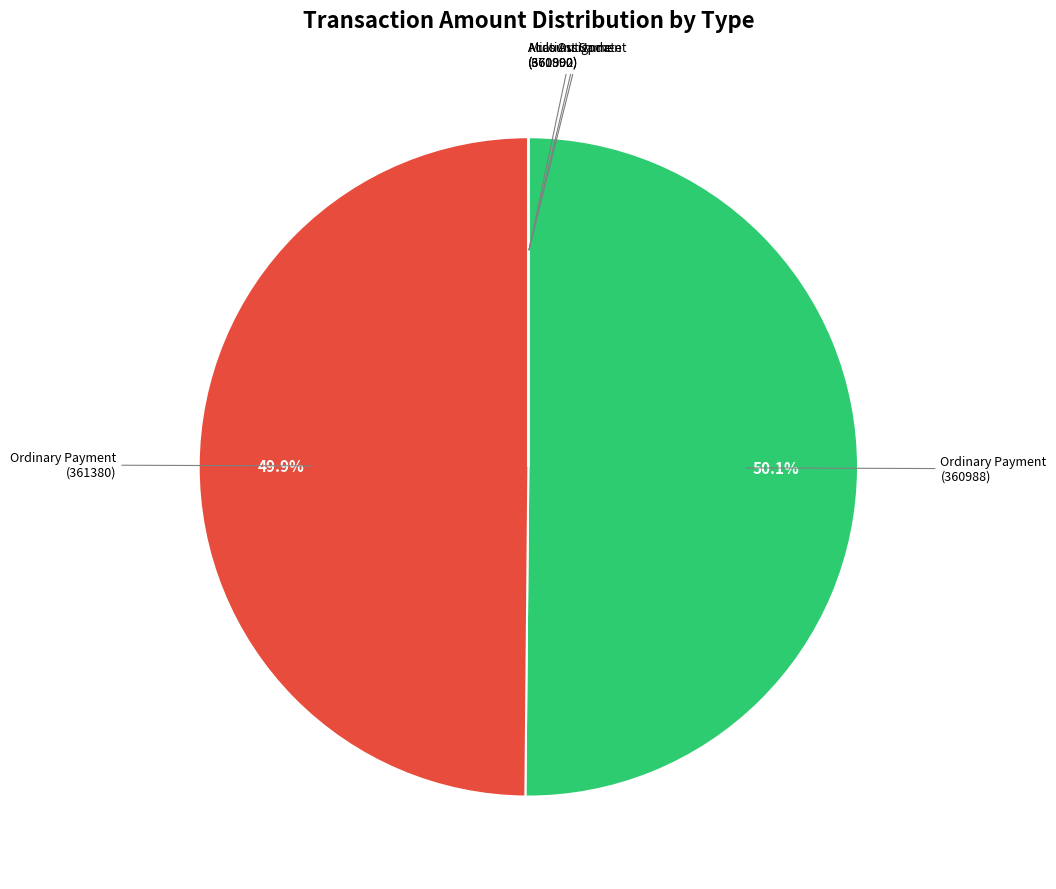

Combined, do Ordinary Payment (361380) and Ordinary Payment (360988) account for over 50%?

Yes